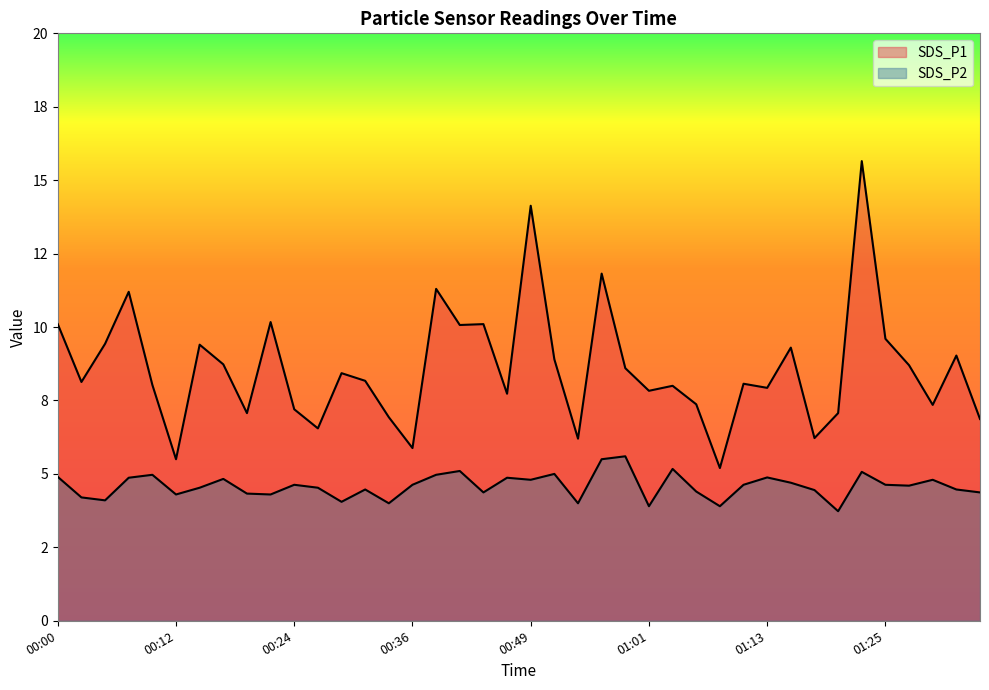

At which category does SDS_P1 reach its first local valley?

00:02